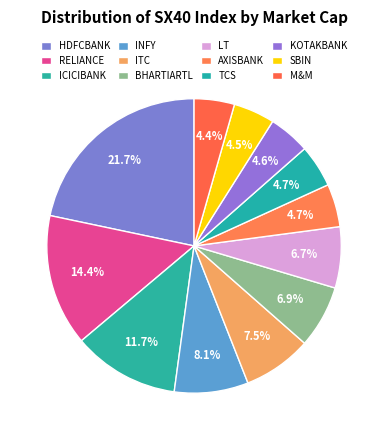

How many segments does this pie chart have?

12